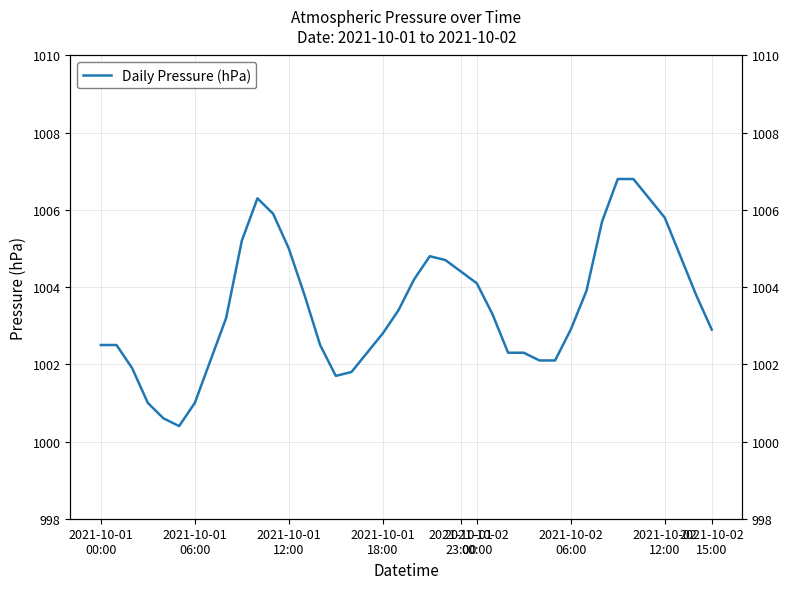

True or false: the data shows 1006.8 at 34.

True